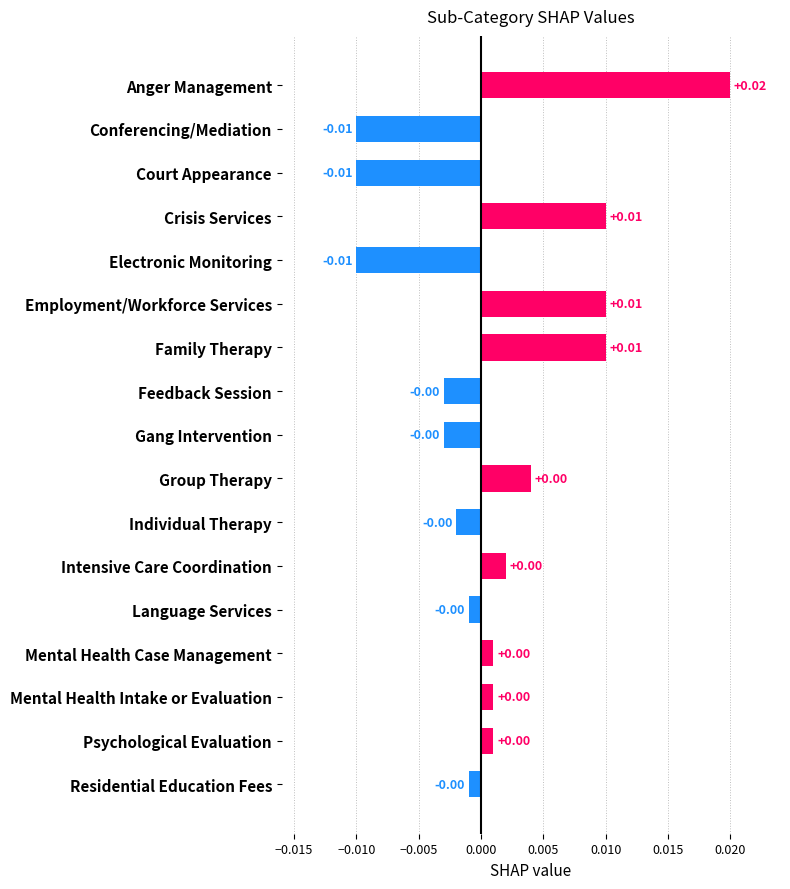

Which has a higher value, Court Appearance or Language Services?

Language Services